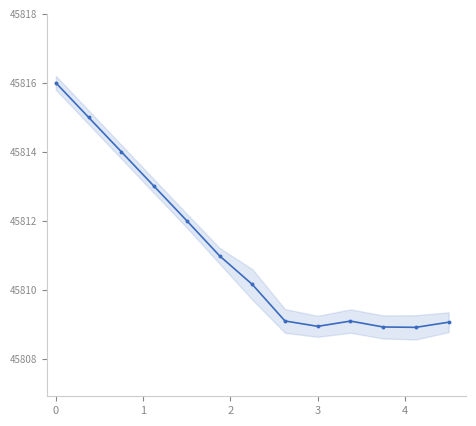

What is the difference between the maximum and minimum values?

7.1